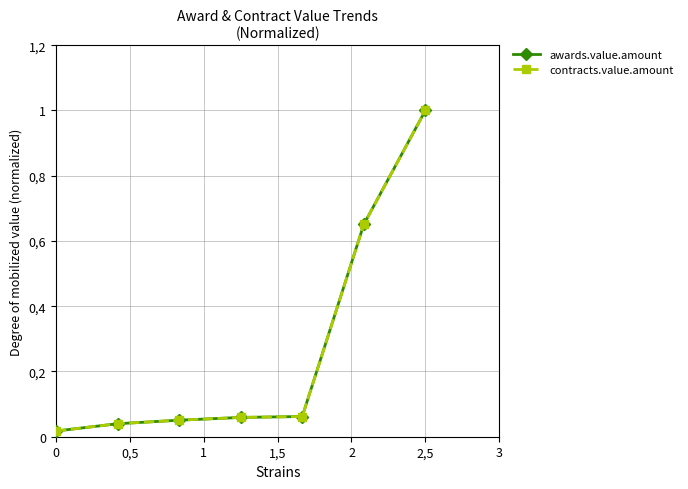

True or false: awards.value.amount and contracts.value.amount intersect in this chart.

False